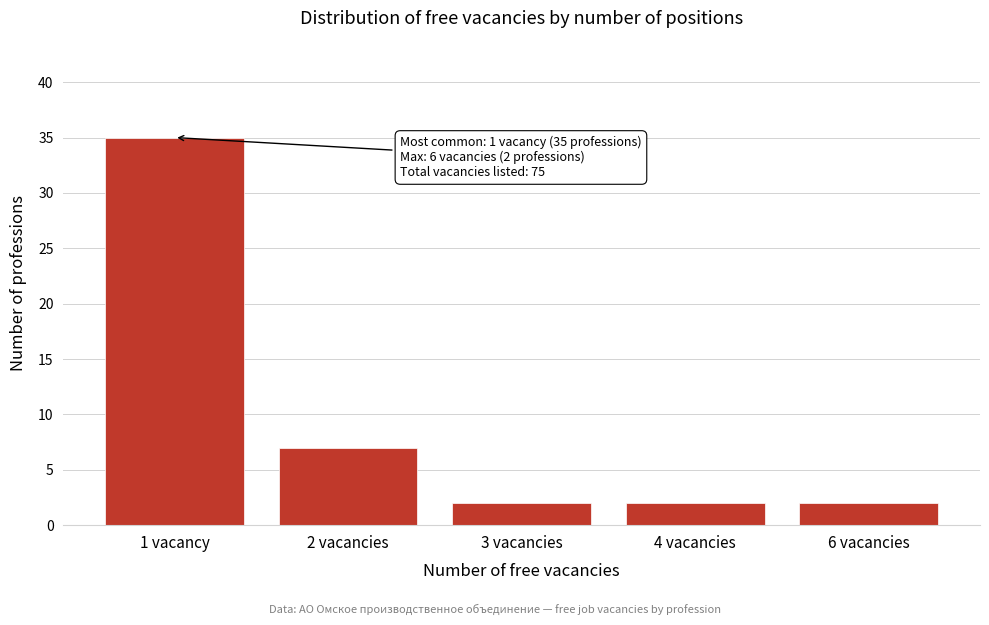

Reading right to left, list all the values displayed in this chart.

2	2	2	7	35